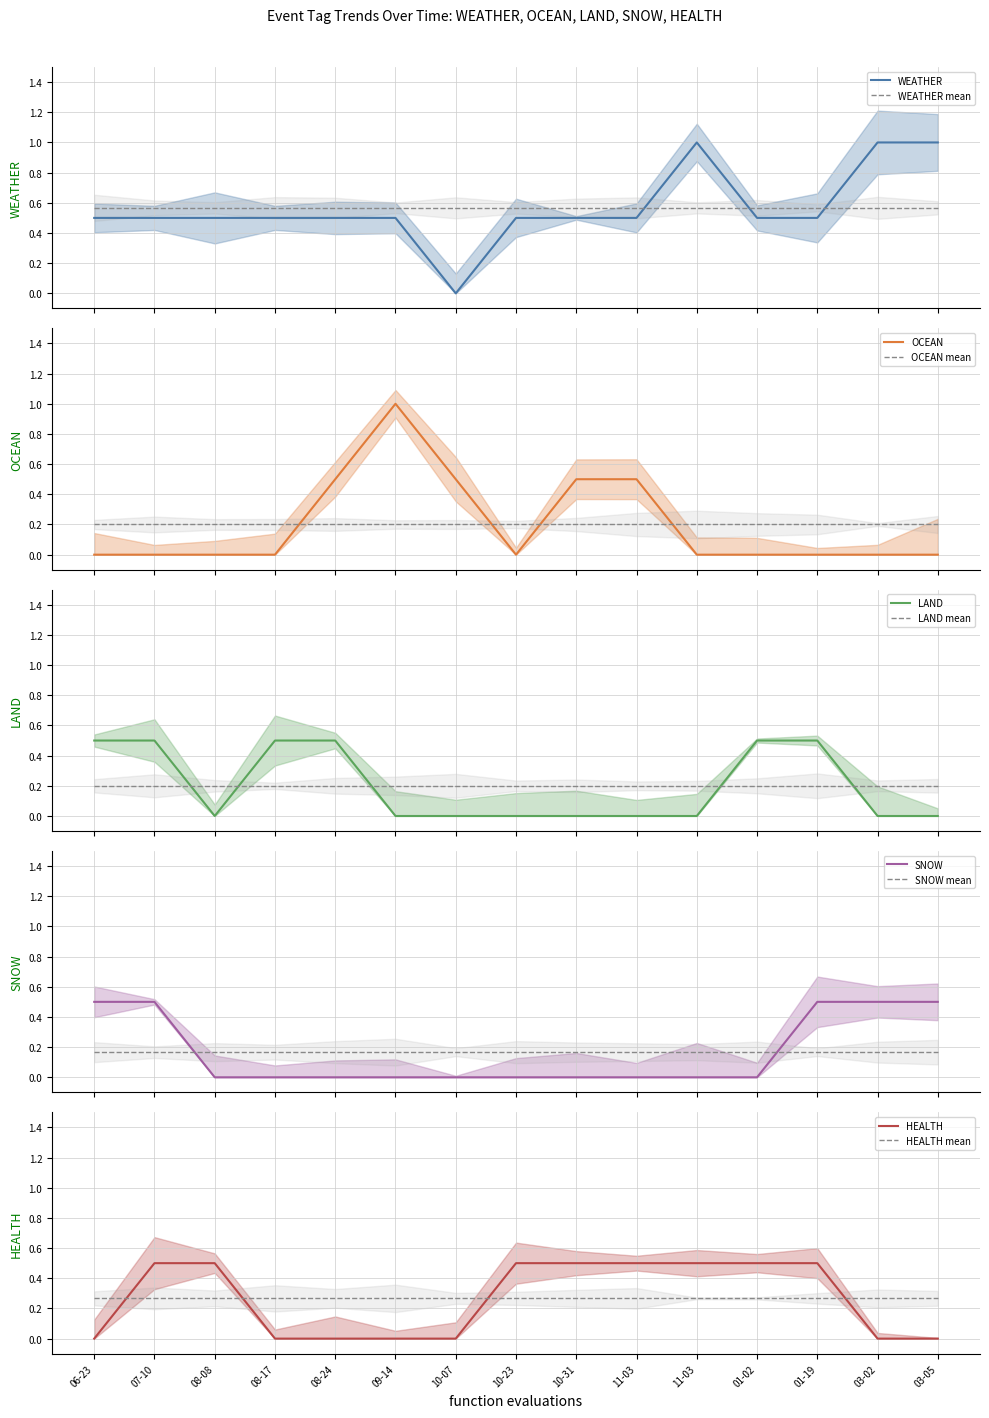

Is the value of HEALTH at 2023-07-10 greater than the value of SNOW at 2023-08-17?

Yes